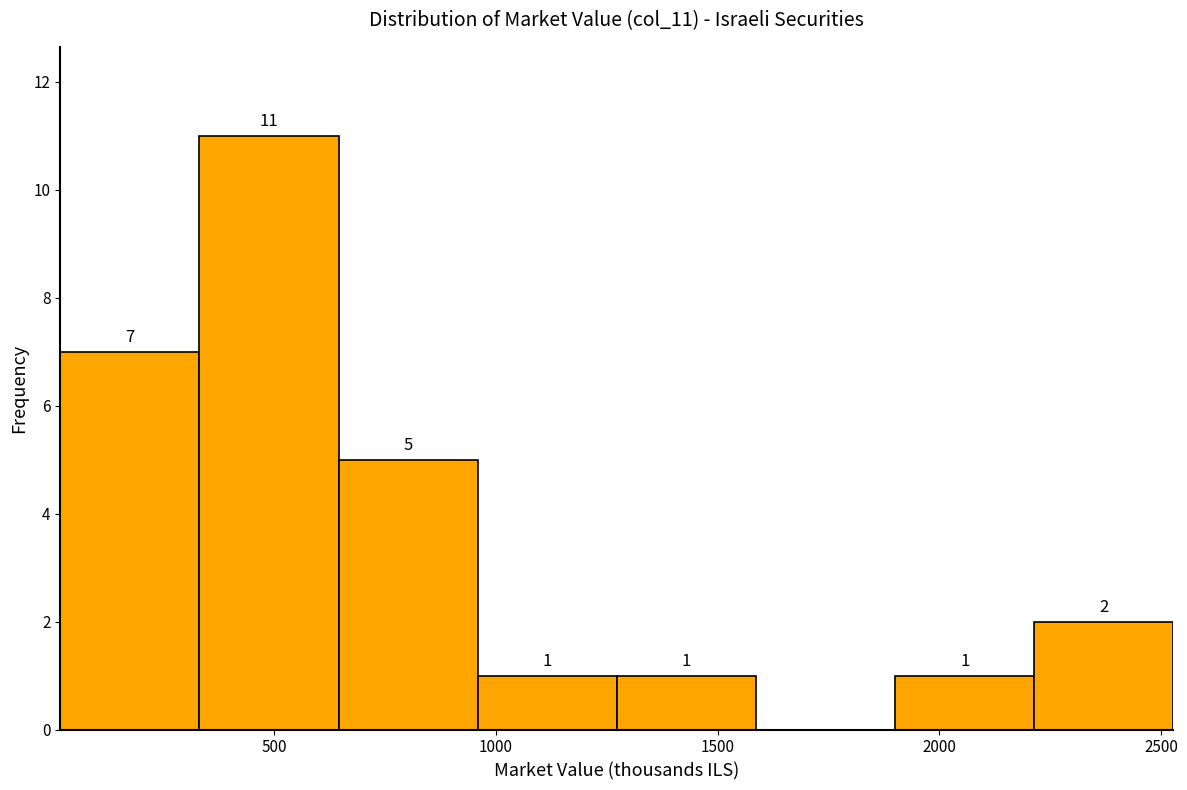

Which range on the x-axis has the tallest bar?

350 to 650